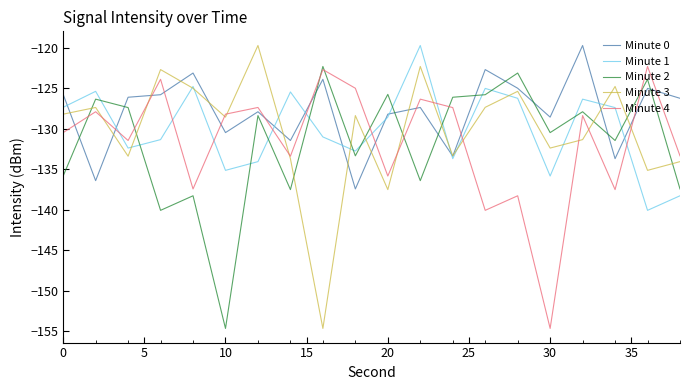

What is the maximum value for Minute 0?

-119.7